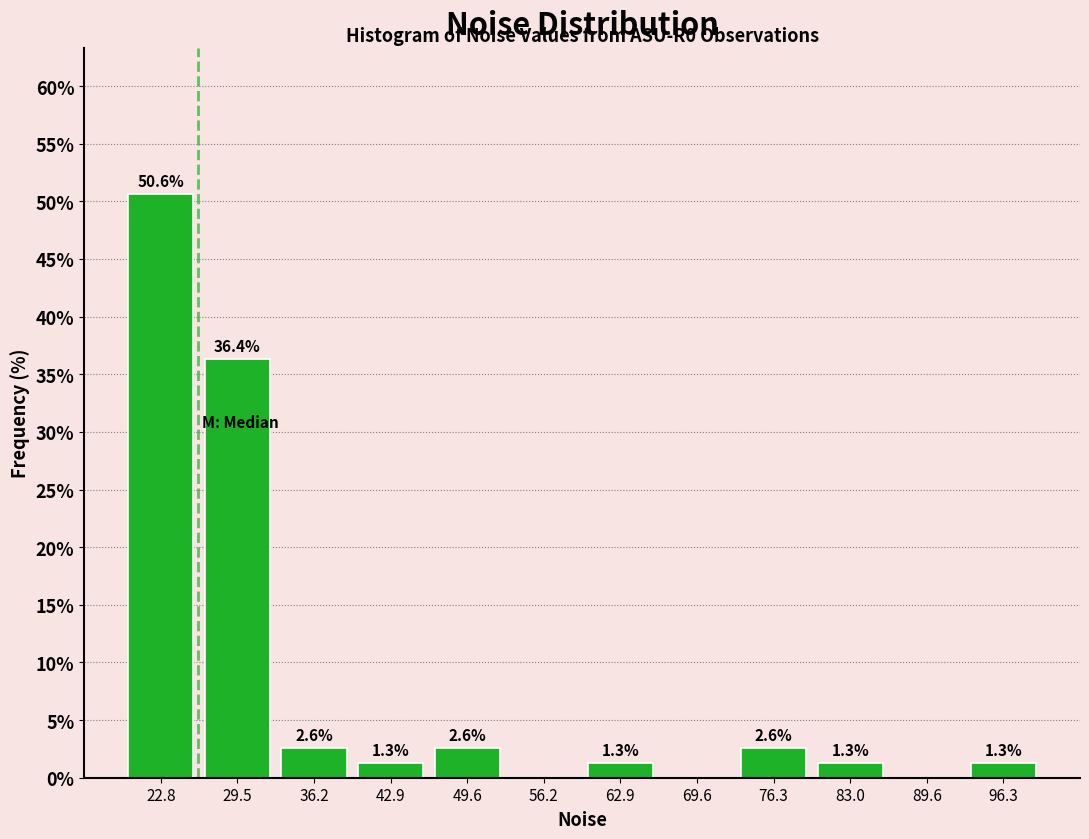

Over which range of the x-axis is the bar tallest?

20 to 26